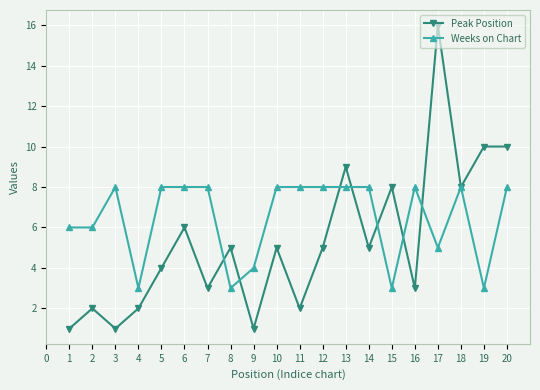

Is the value of Peak Position at 13 greater than the value of Weeks on Chart at 5?

Yes